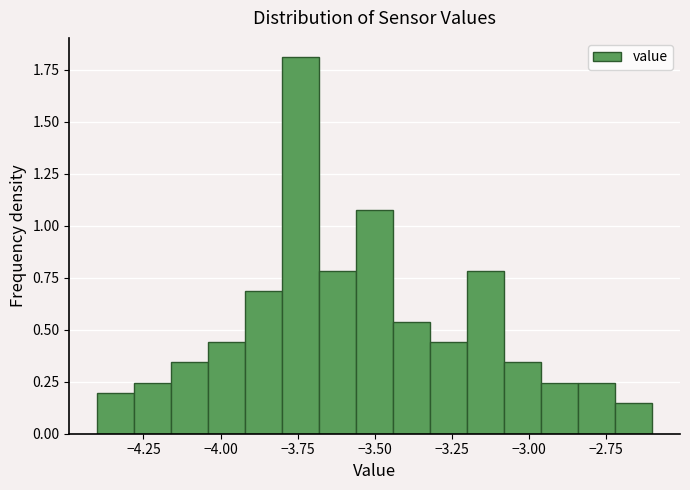

Around what value on the x-axis is the tallest bar? Give the approximate position of its centre, as read against the axis.

-3.75